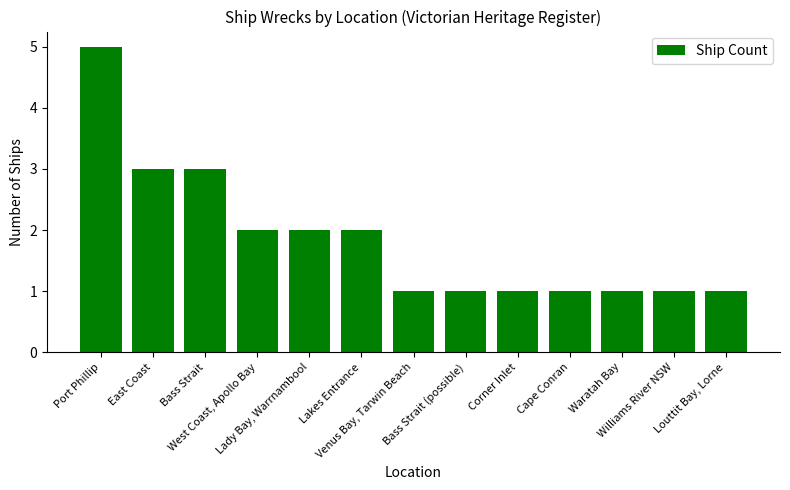

What is the label of the 3rd bar from the right?

Waratah Bay